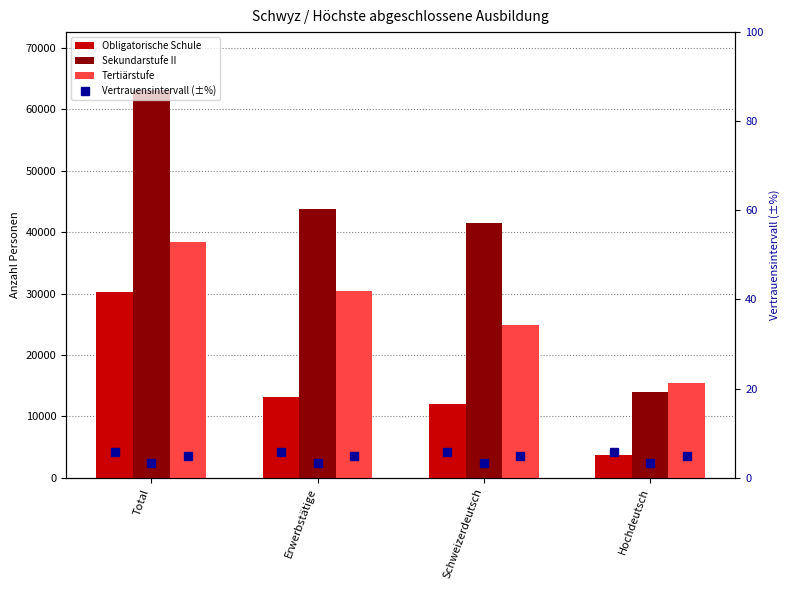

What is the label of the 3rd bar from the left?

Schweizerdeutsch